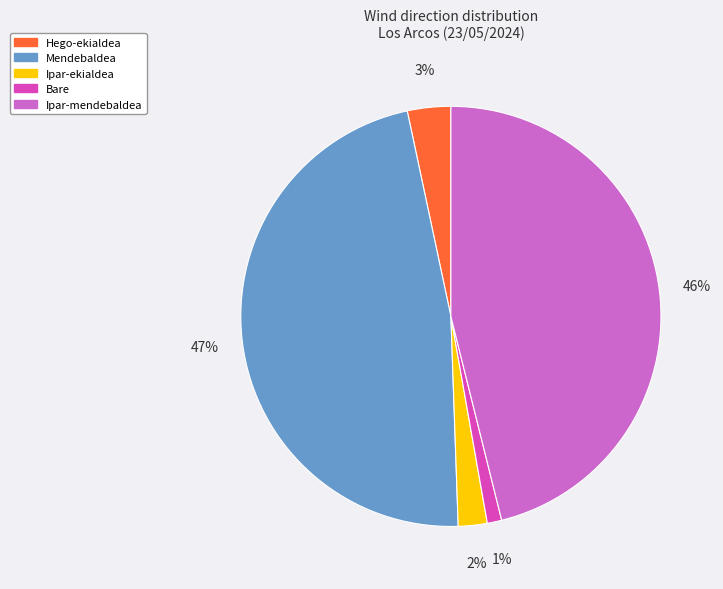

To the nearest percent, what percentage of the pie is Mendebaldea?

47%